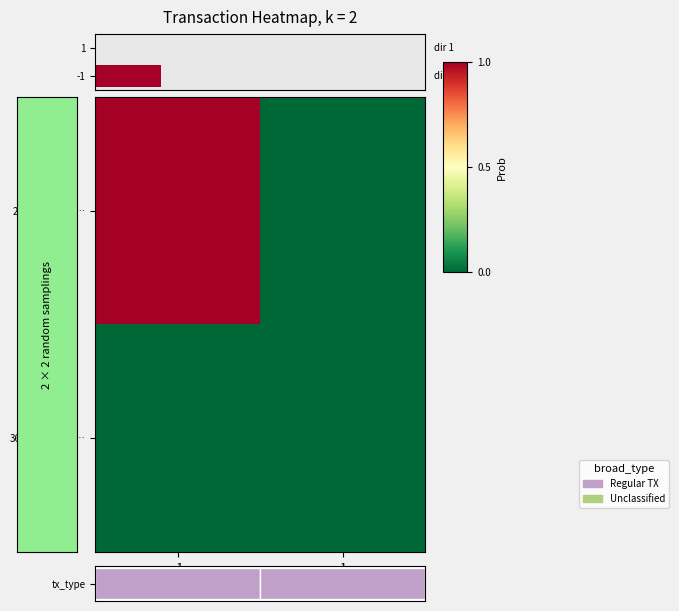

Reading left to right, transcribe all the data shown in this chart.

2ae72d78e1af…: -1=1.0	1=0.0
362619499a8b…: -1=0.0	1=0.0